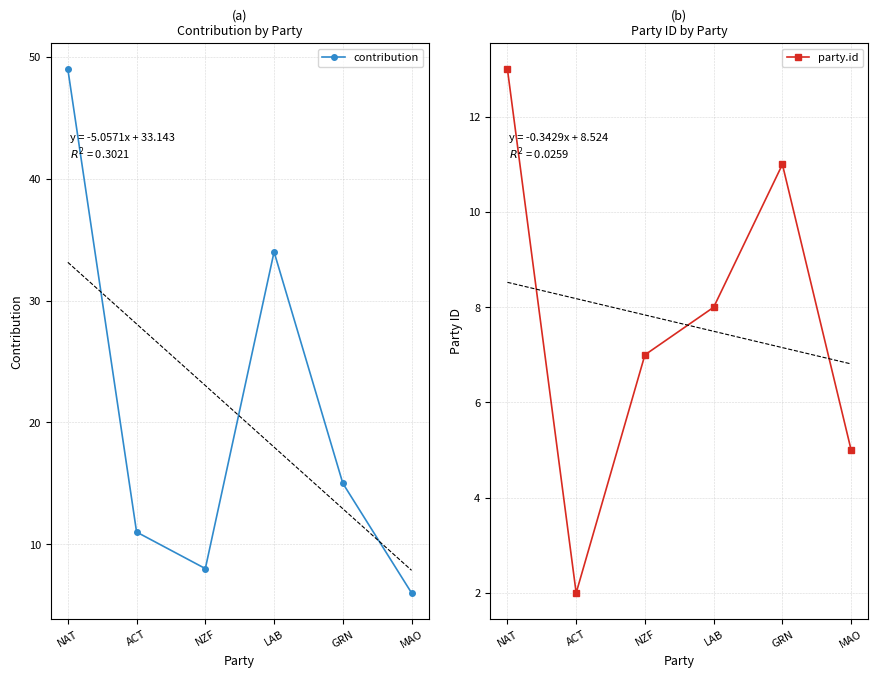

At NAT, list the series in order from smallest to largest.

party.id, contribution